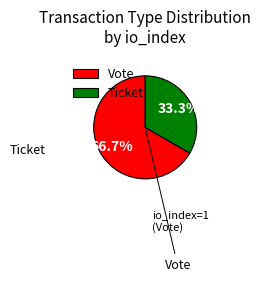

To the nearest percent, what is the difference between the Vote and Ticket slice percentages?

33%